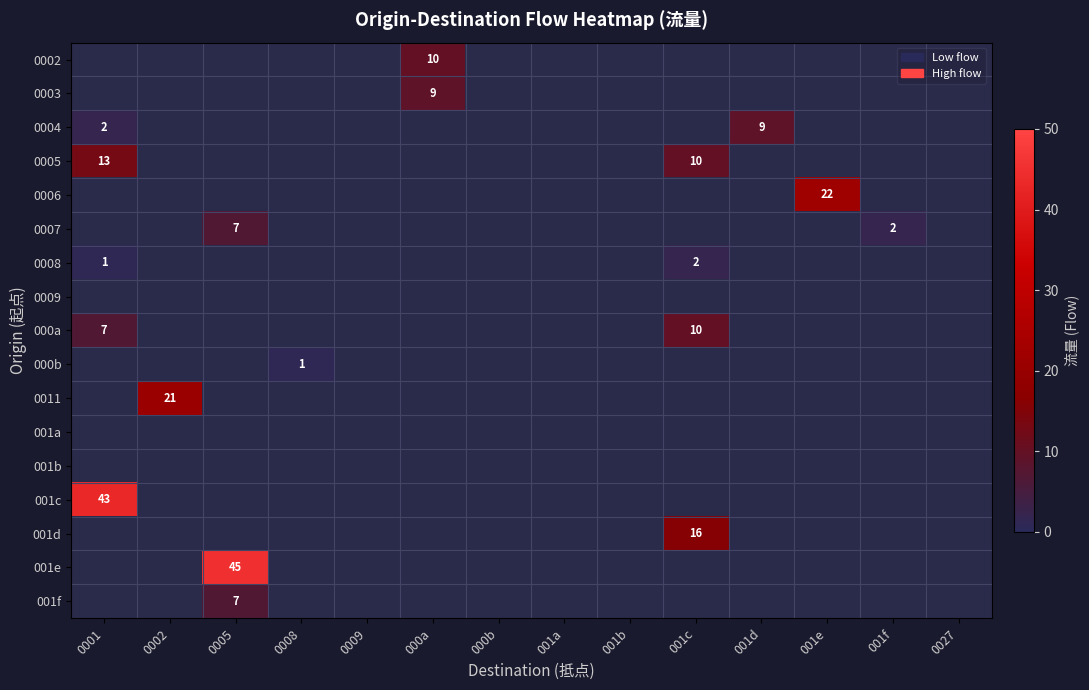

What is the greatest value displayed?

45.0